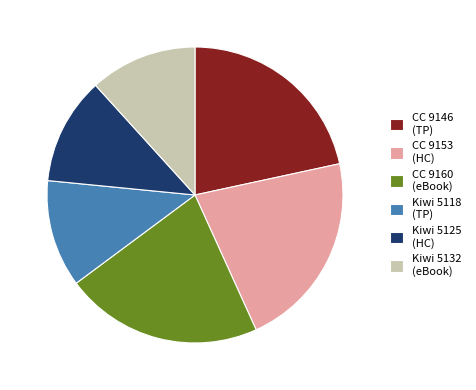

Does Kiwi 5125 (HC) account for over 50% of the chart?

No